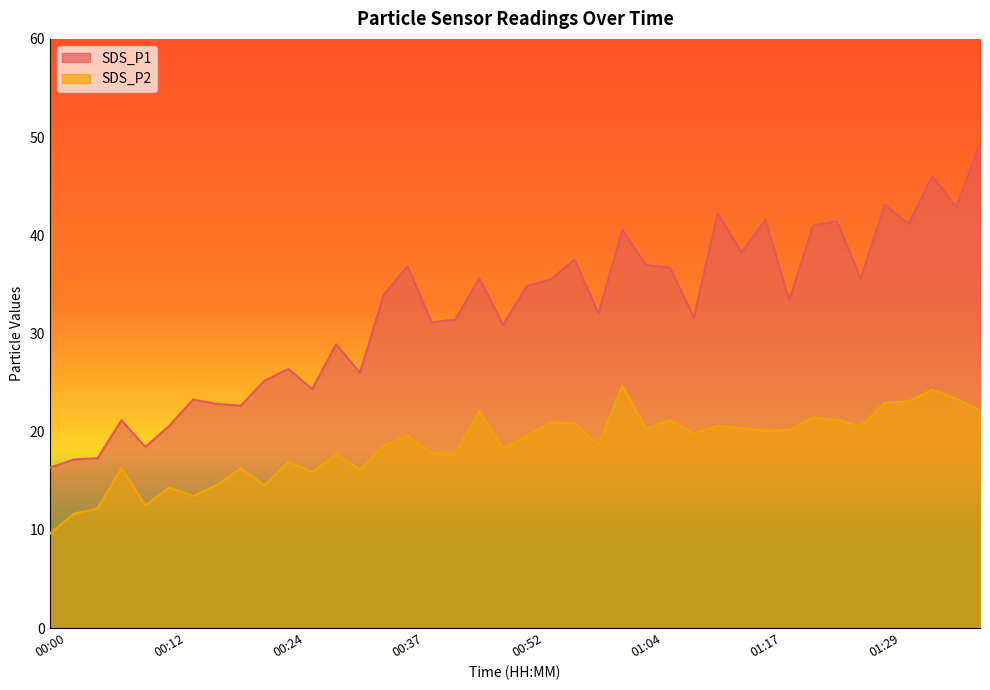

Is it true that SDS_P2 equals 22.9 at 01:29?

True